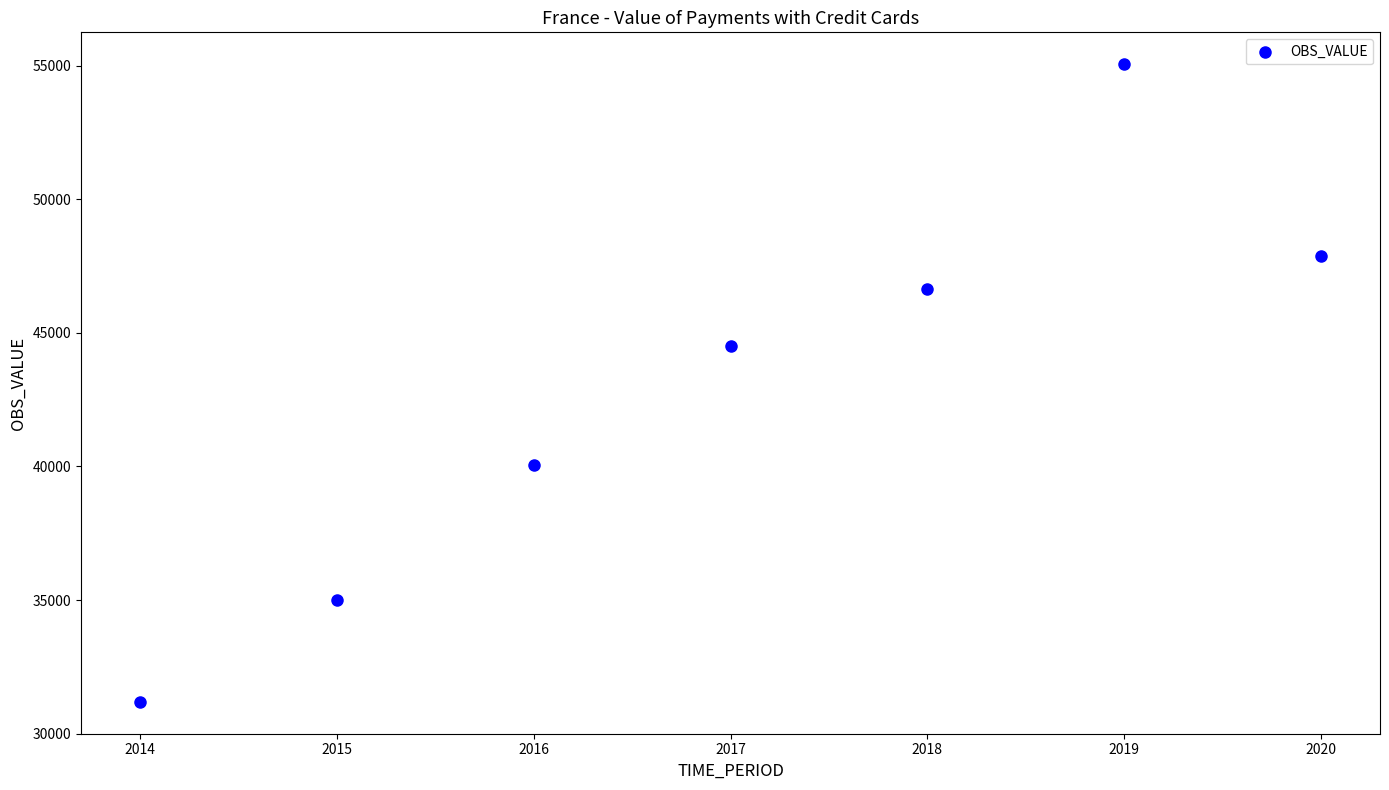

What Y value in the scatter plot is closest to 43124?

44504.6